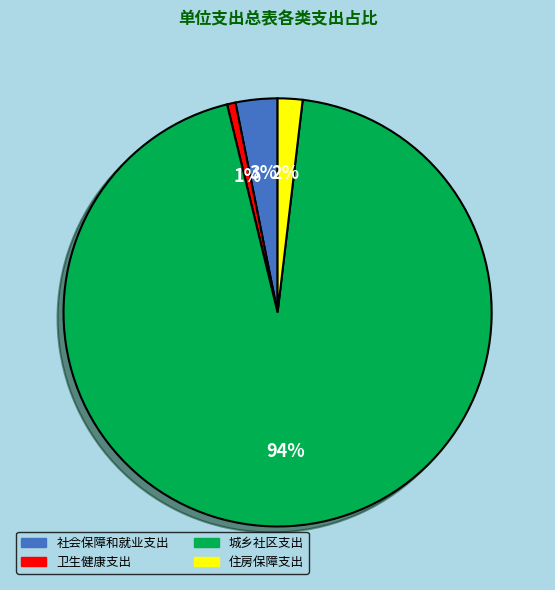

Count the number of slices in the pie.

4